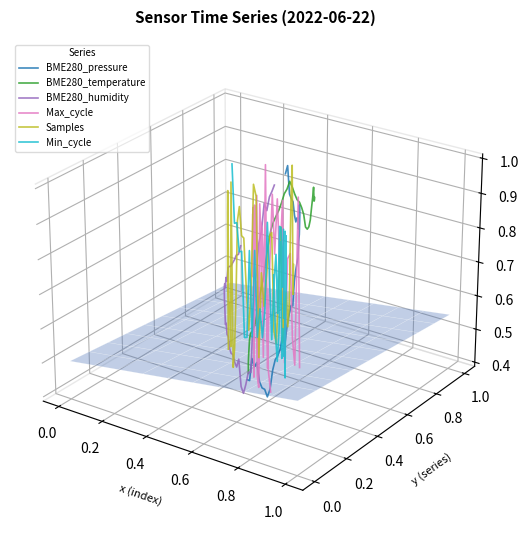

Is this an area chart (filled region under the line)?

No